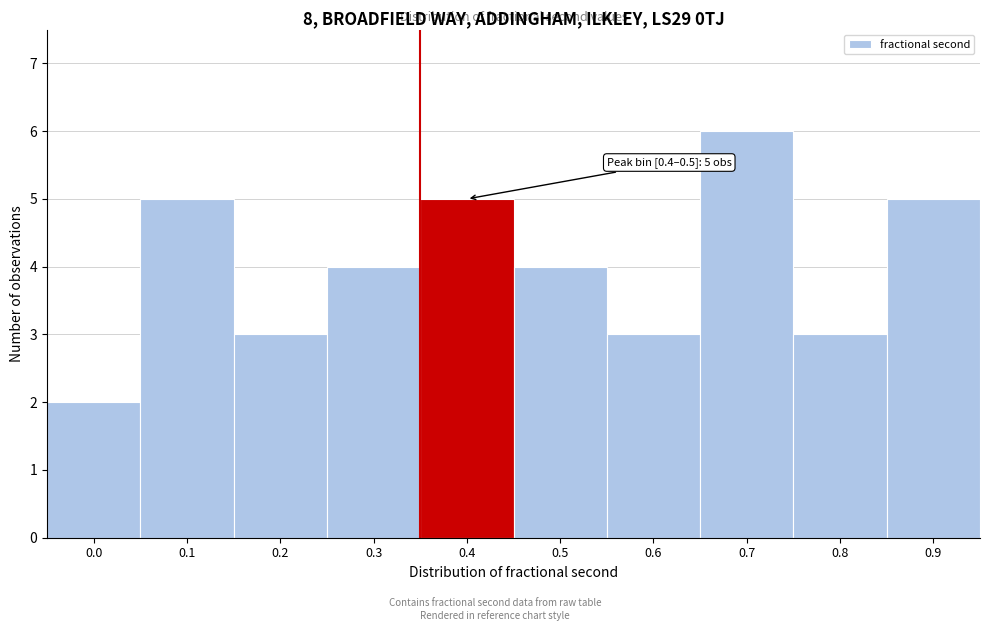

Reading right to left, what are all the values shown in this chart?

5	3	6	3	4	5	4	3	5	2